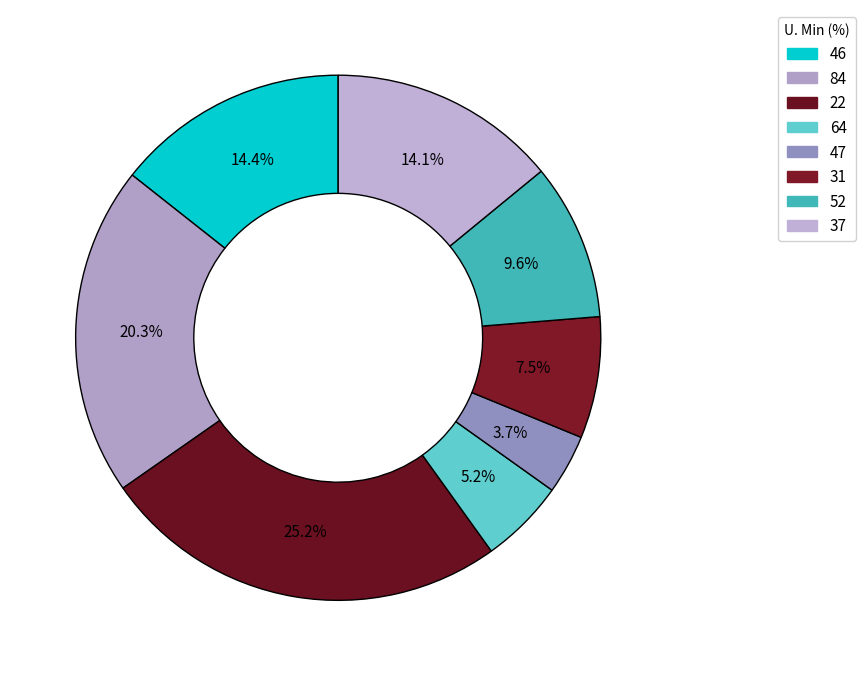

Does 52 represent more than half of the total?

No